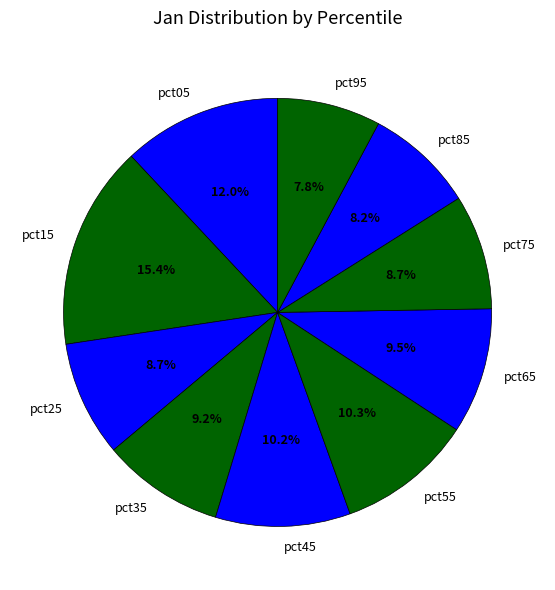

Between pct05 and pct65, which is larger?

pct05